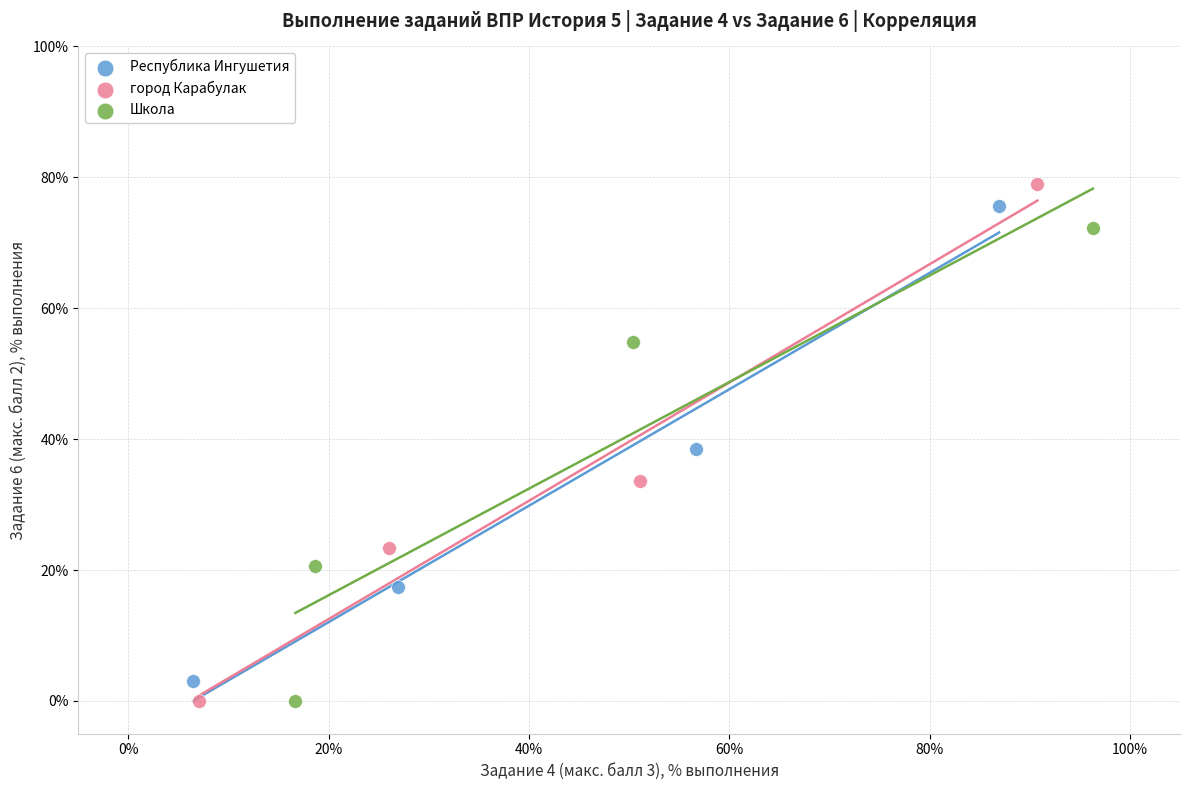

What are all the series names shown in the legend?

Республика Ингушетия, город Карабулак, Школа